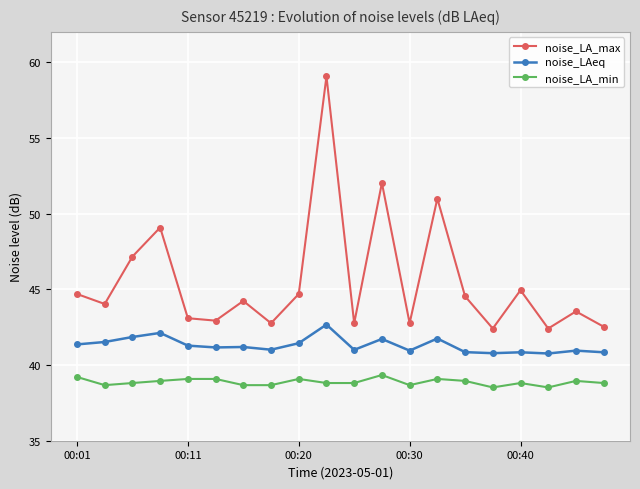

What is the lowest value of the noise_LA_min series?

38.5